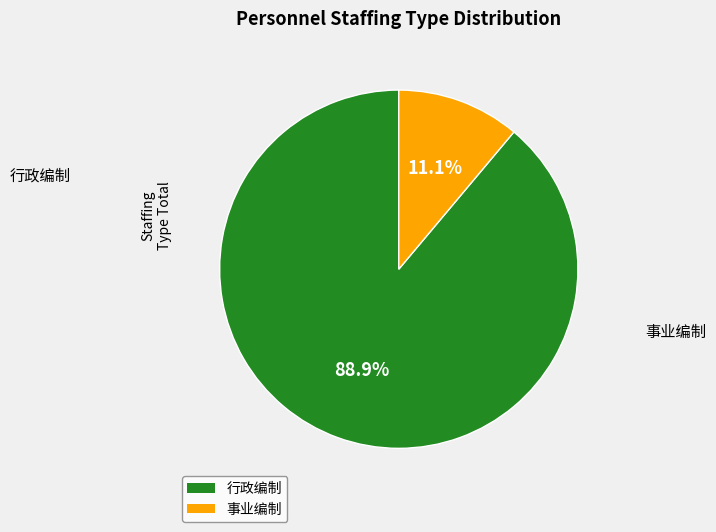

Is there a majority slice in this chart?

Yes